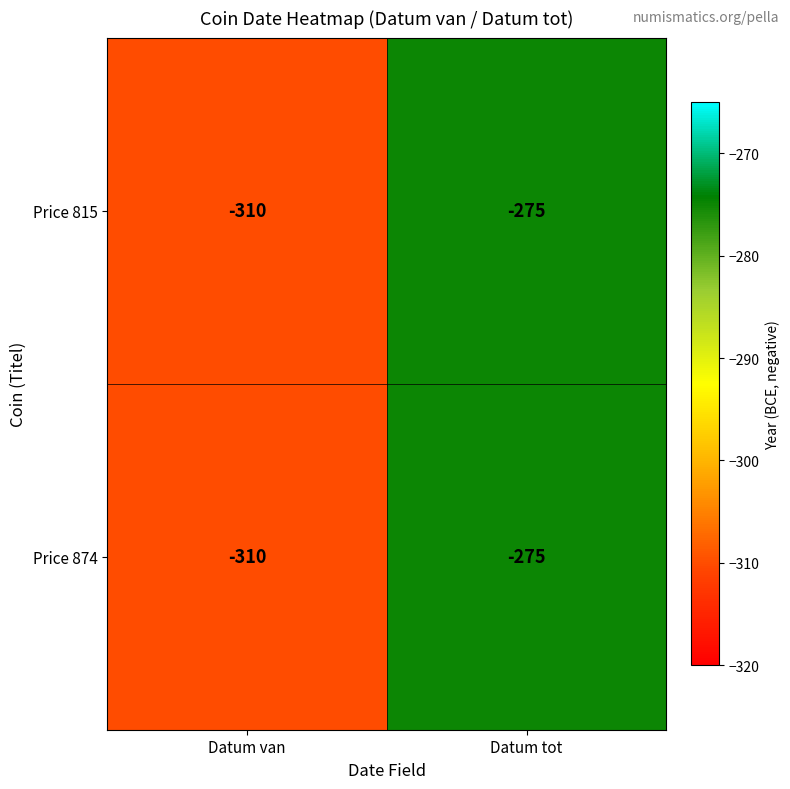

True or false: Price 874 has a value of -149 at Datum van.

False